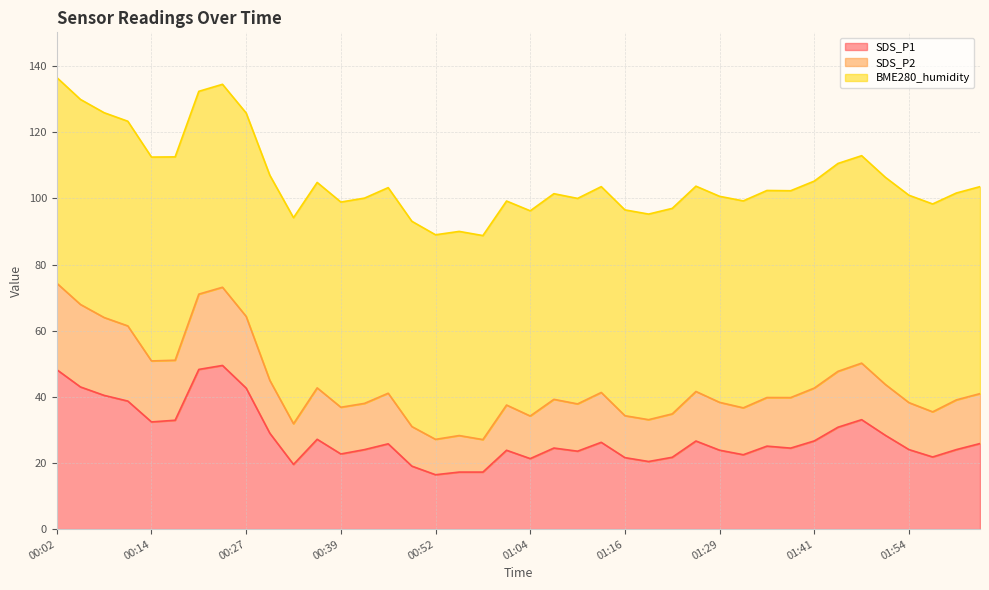

What value does the SDS_P1 series have at 00:39?

22.7